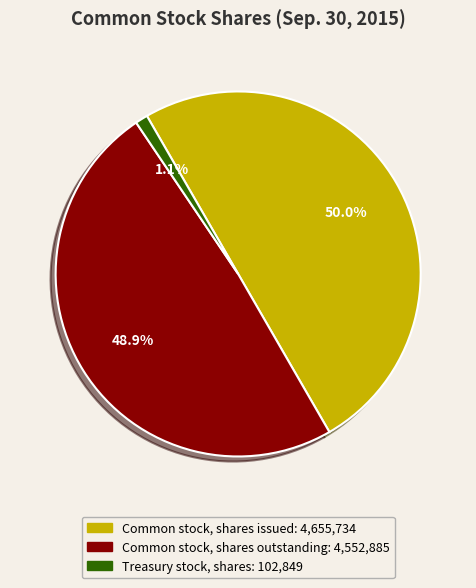

How much of the chart is everything except Treasury stock, shares?

98.9%